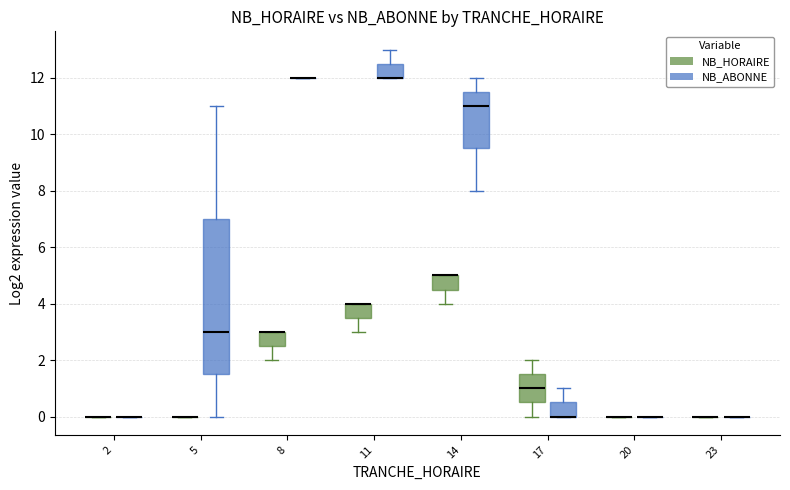

Comparing the boxes themselves (not the whiskers), which one is the tallest?

5 (NB_ABONNE)